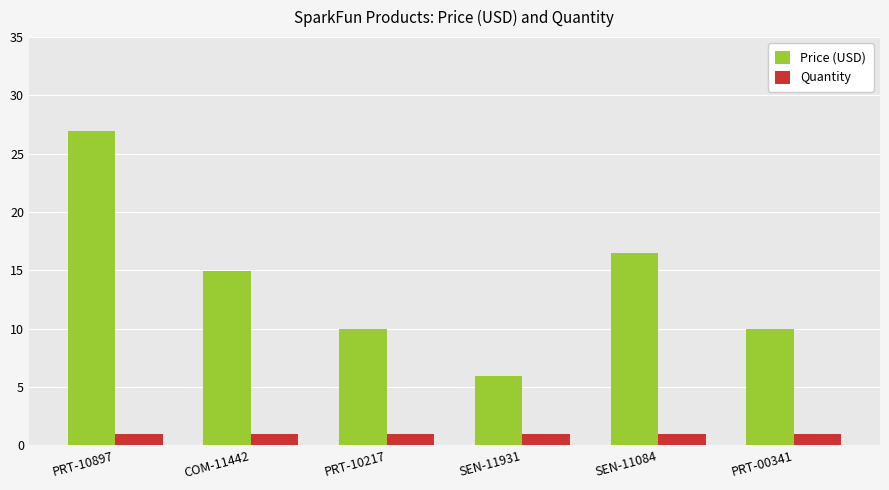

The value of Quantity at PRT-10897 is 1.0. True or false?

True